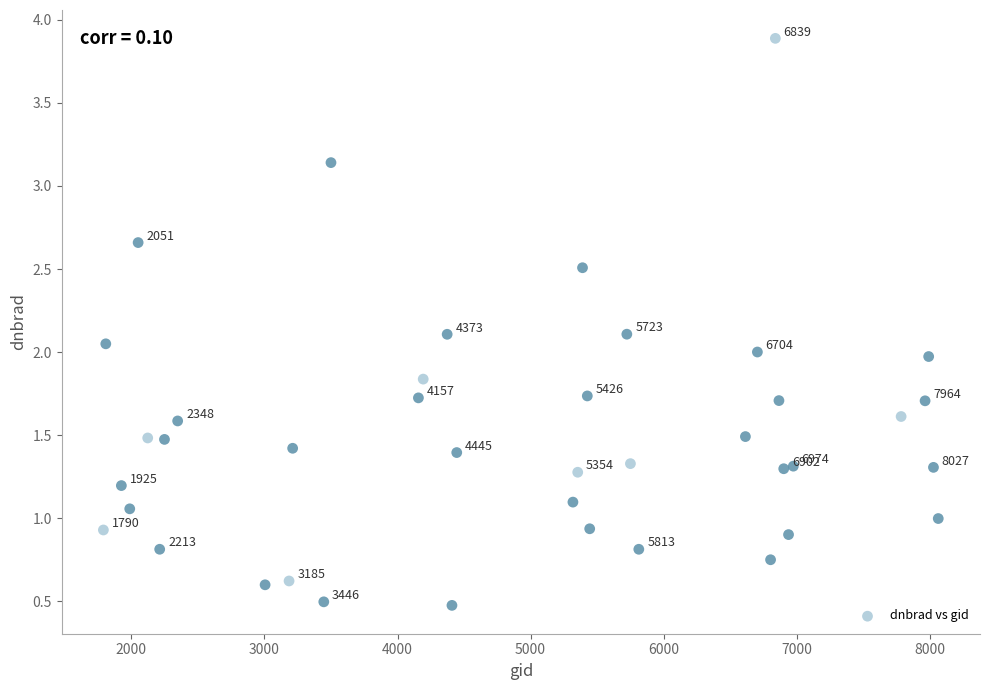

What is the range of Y values (max minus min)?

3.4